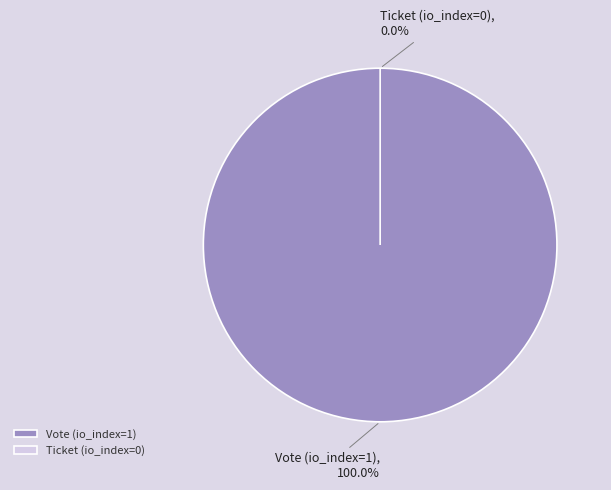

To the nearest percent, what is the difference between the Vote (io_index=1) and Ticket (io_index=0) slice percentages?

100%